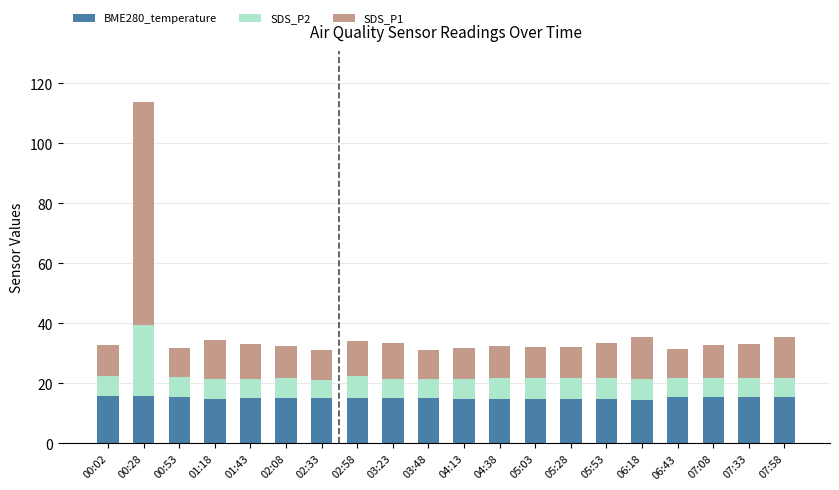

What is the highest value of the BME280_temperature series?

15.9